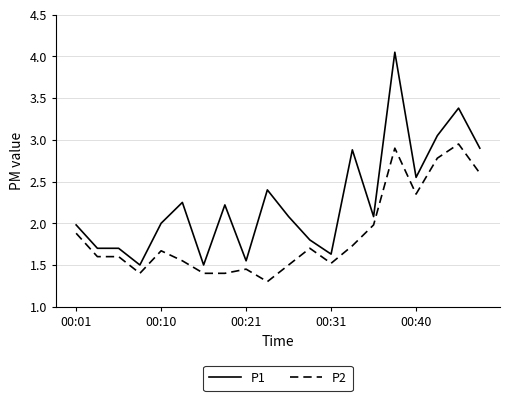

True or false: P1 and P2 cross at least once.

False